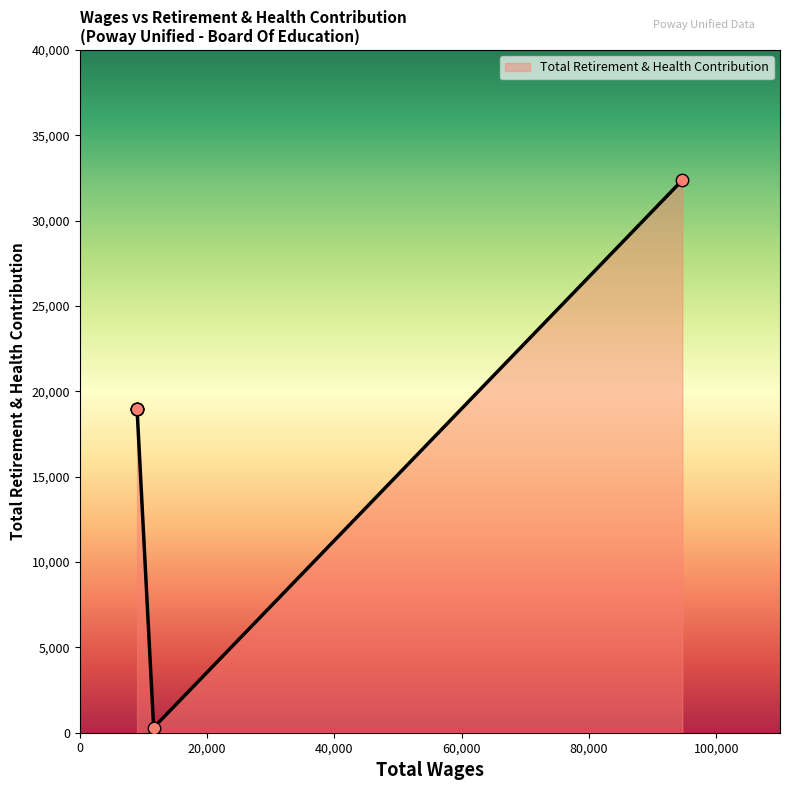

Between 94661.0 and 9000.0, which is larger?

94661.0